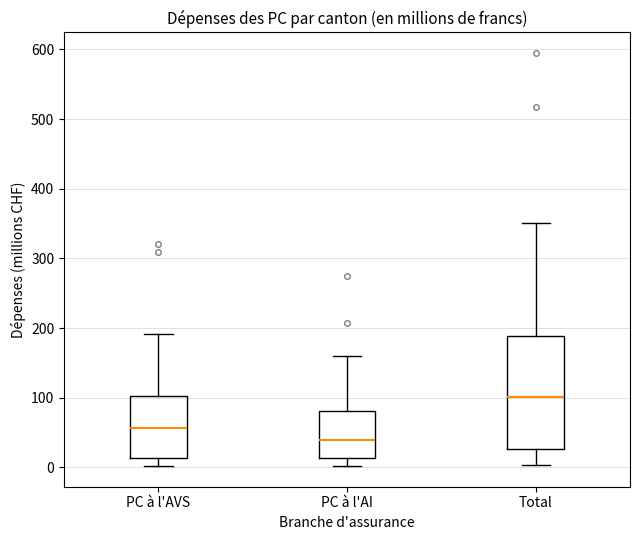

Which box has the highest median line?

Total